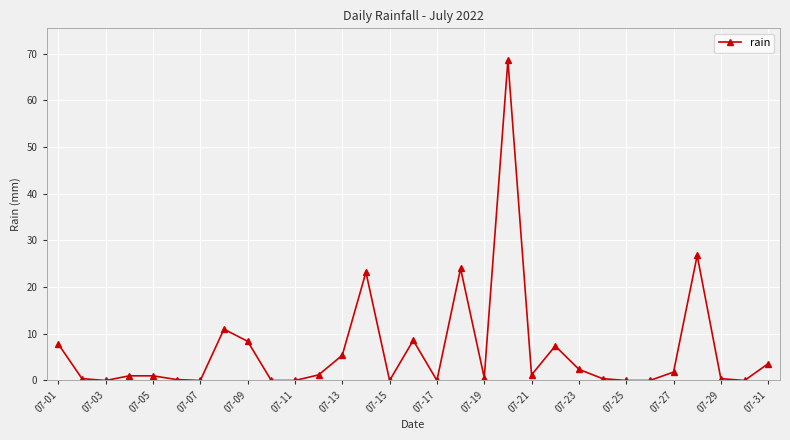

What is the value of the 27th point from the left?

1.8